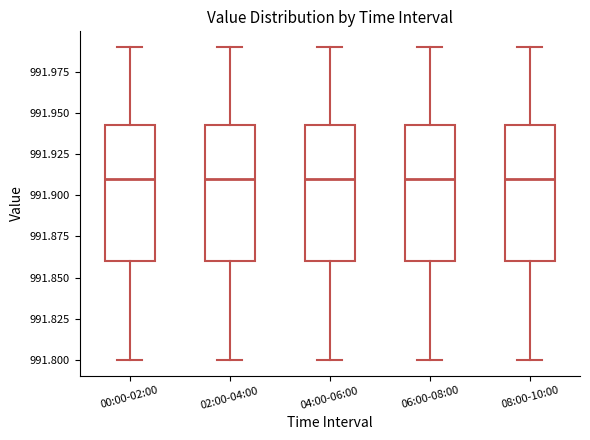

Reading left to right, read every box against the y-axis: the position of its median line, the range the box covers, and the ends of its whiskers. The values are not printed on the chart, so give them approximately, as read against the axis.

00:00-02:00: median 991.910, box 991.860 to 991.945, whiskers 991.800 to 991.990
02:00-04:00: median 991.910, box 991.860 to 991.945, whiskers 991.800 to 991.990
04:00-06:00: median 991.910, box 991.860 to 991.945, whiskers 991.800 to 991.990
06:00-08:00: median 991.910, box 991.860 to 991.945, whiskers 991.800 to 991.990
08:00-10:00: median 991.910, box 991.860 to 991.945, whiskers 991.800 to 991.990